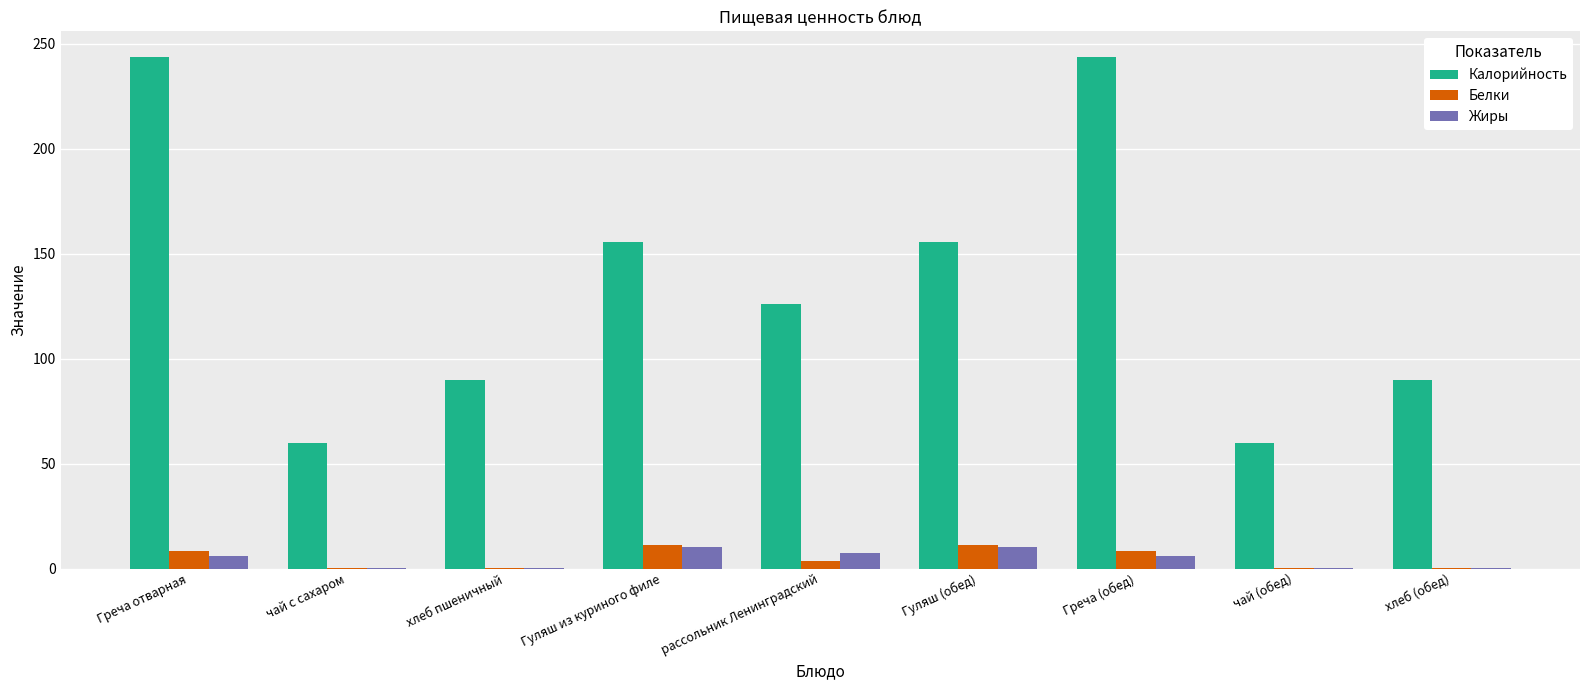

Between Греча (обед) and хлеб (обед), which series saw the biggest shift?

Калорийность